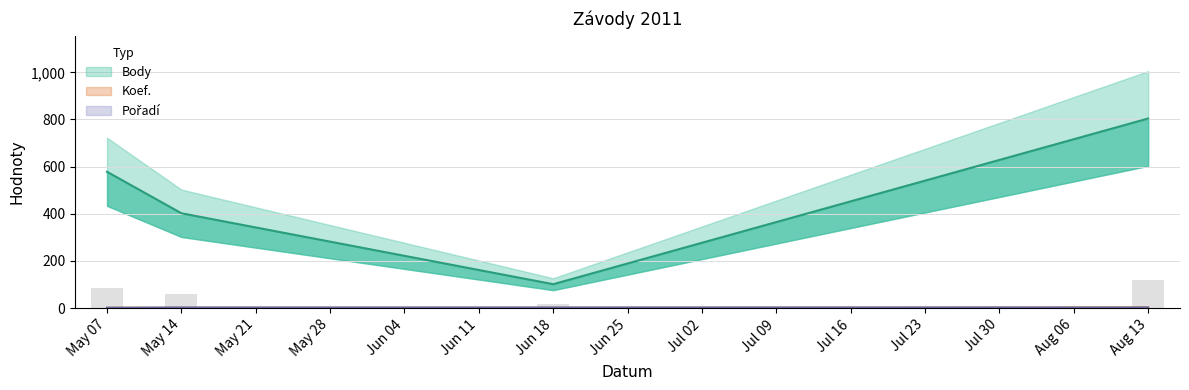

Which series has the largest range (max minus min)?

Body